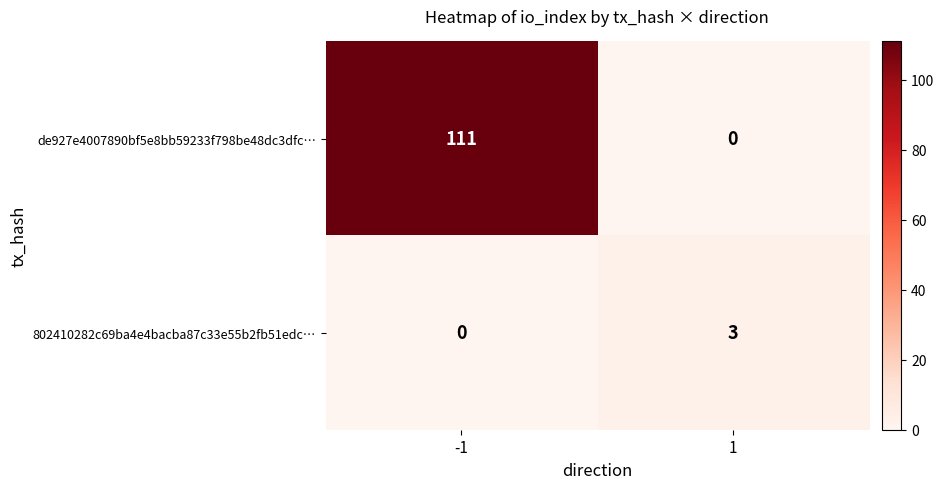

Which series has the largest range (max minus min)?

de927e4007890bf5e8bb59233f798be48dc3dfc…